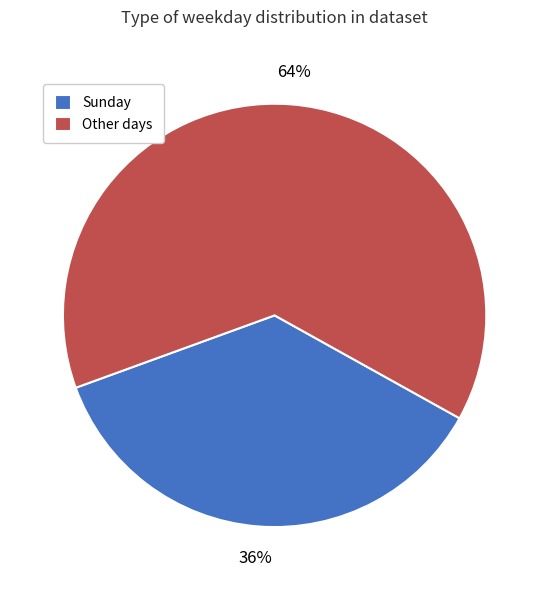

To the nearest percent, what is the combined percentage of Other days and Sunday?

100%